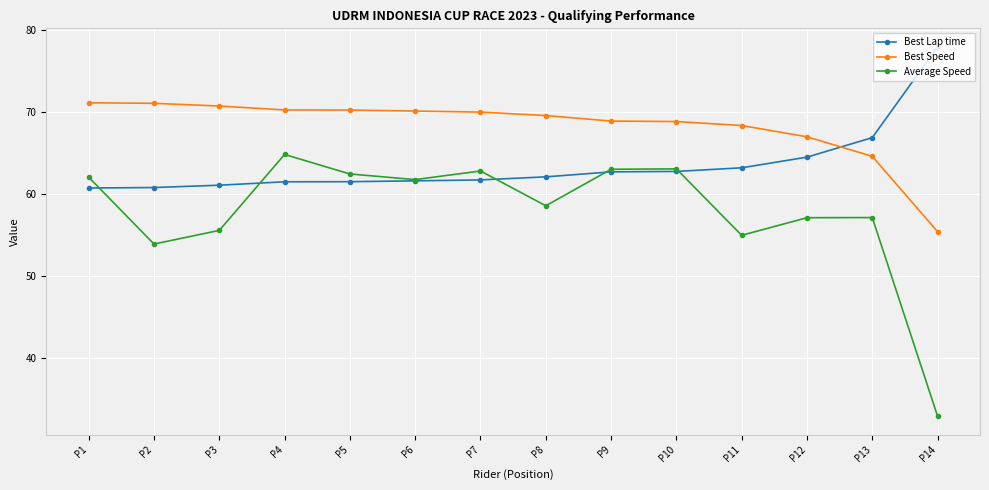

What is the spread (max minus min) of values at P13?

9.7